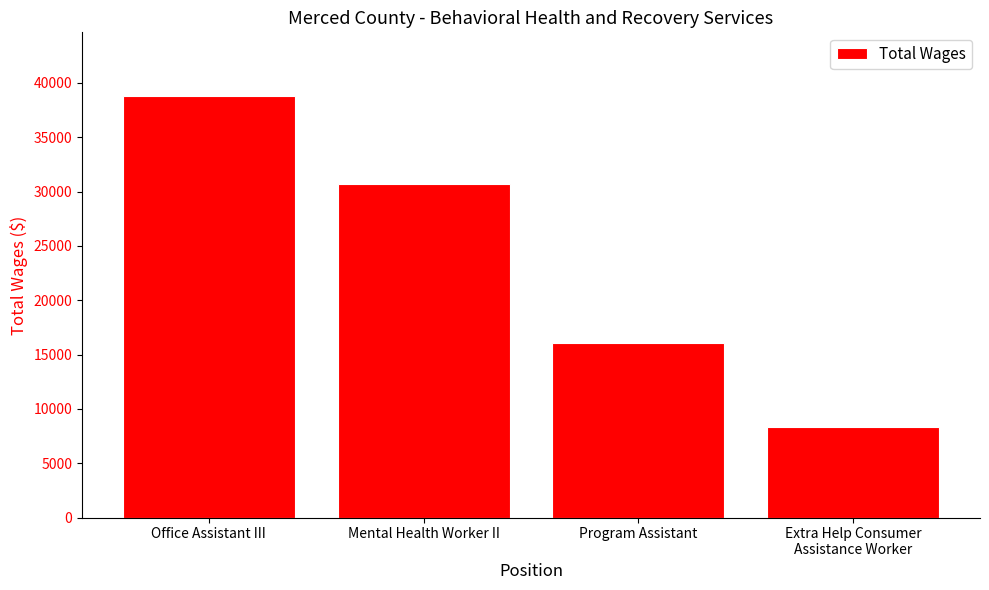

What is the maximum value shown in the chart?

38829